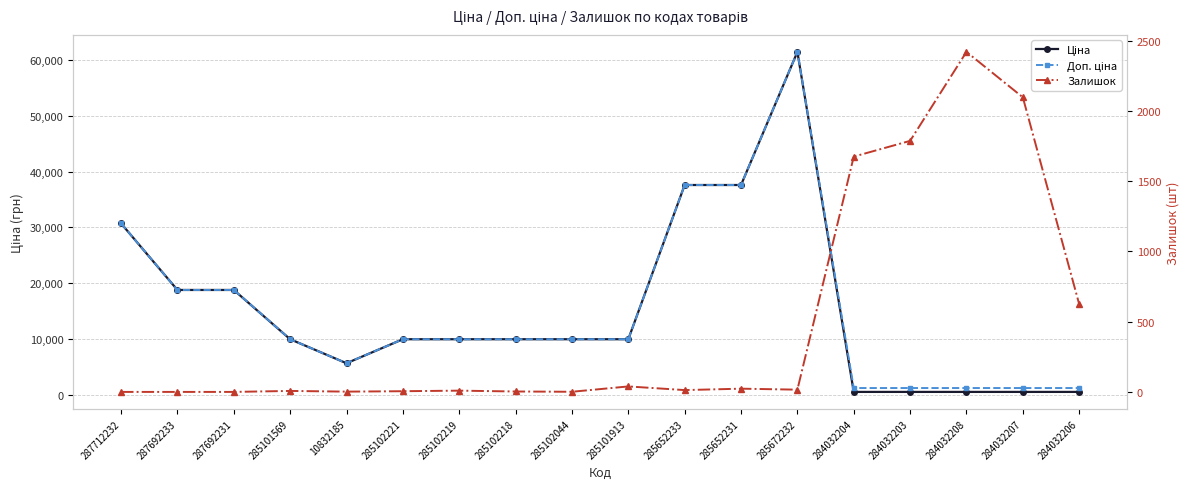

What is the lowest value of the Ціна series?

539.0